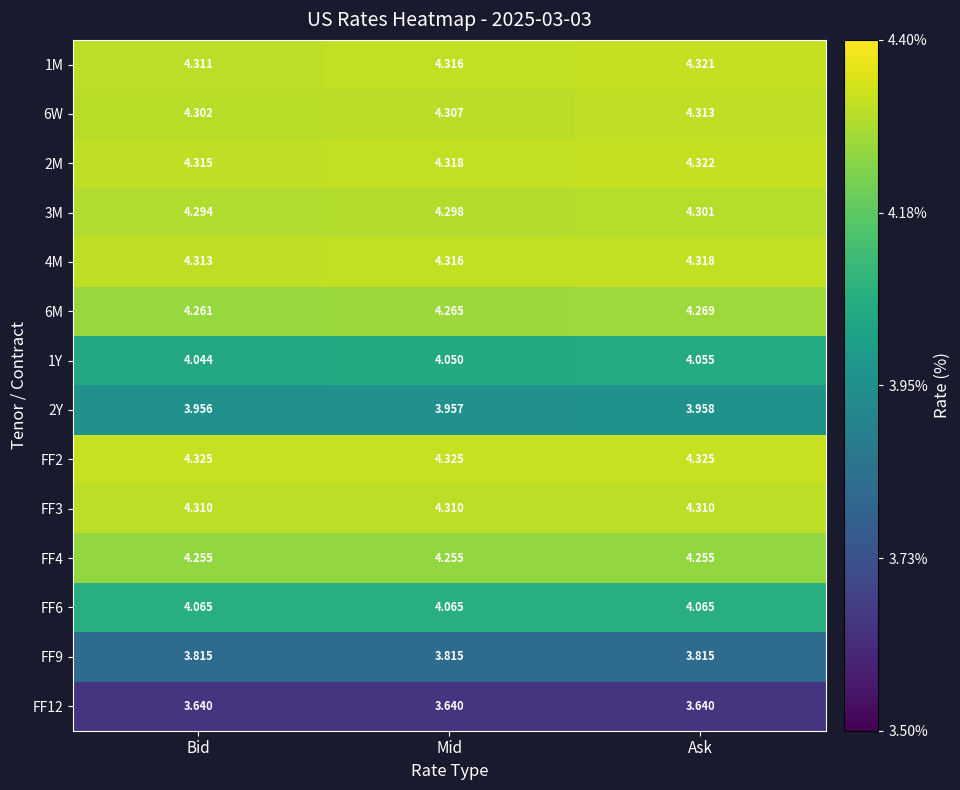

Rank the series at Ask from lowest to highest value.

FF12, FF9, 2Y, 1Y, FF6, FF4, 6M, 3M, FF3, 6W, 4M, 1M, 2M, FF2